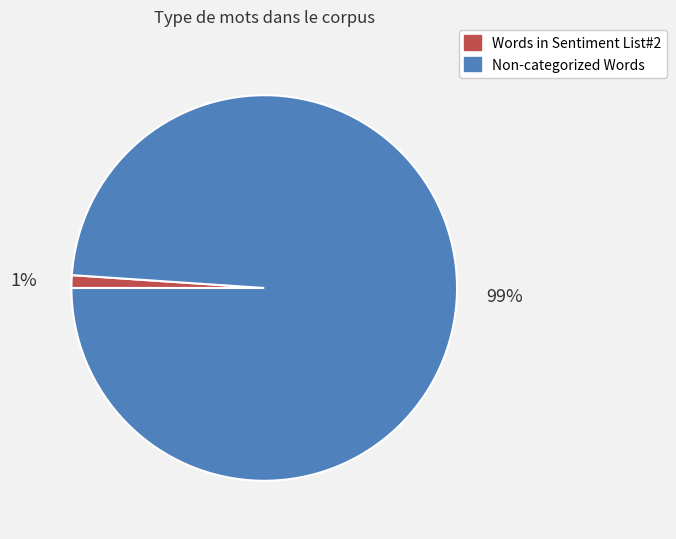

The Words in Sentiment List#2 slice represents 1% of the pie. True or false?

True